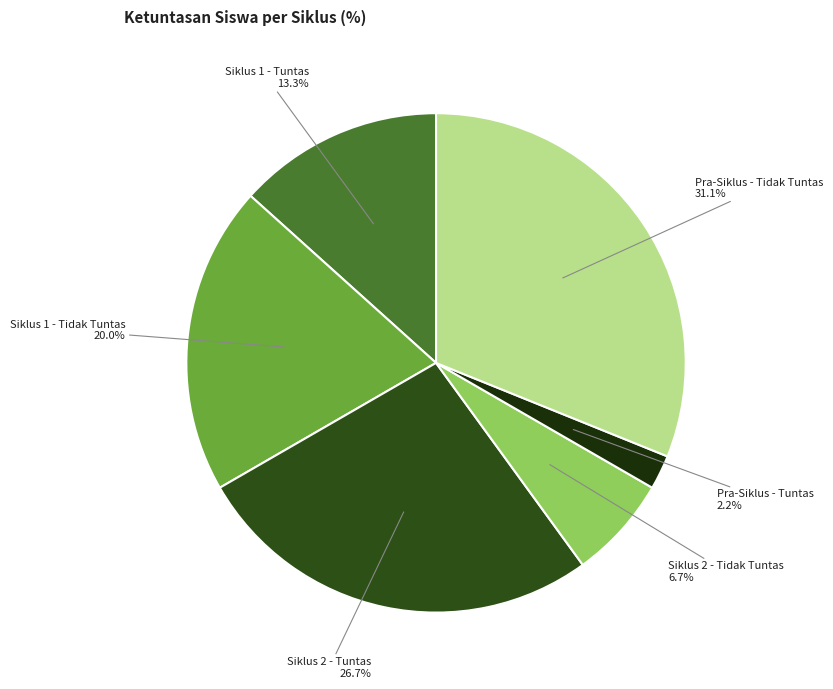

Count the number of slices in the pie.

6